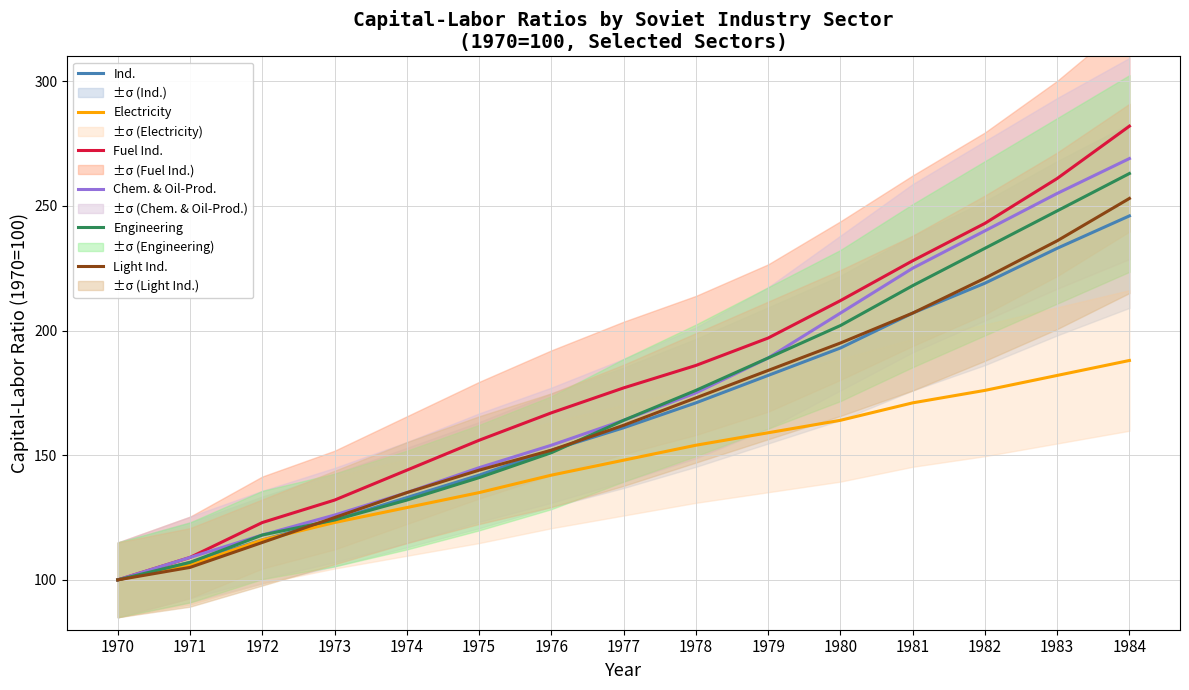

True or false: Engineering has a value of 316 at 1981.

False